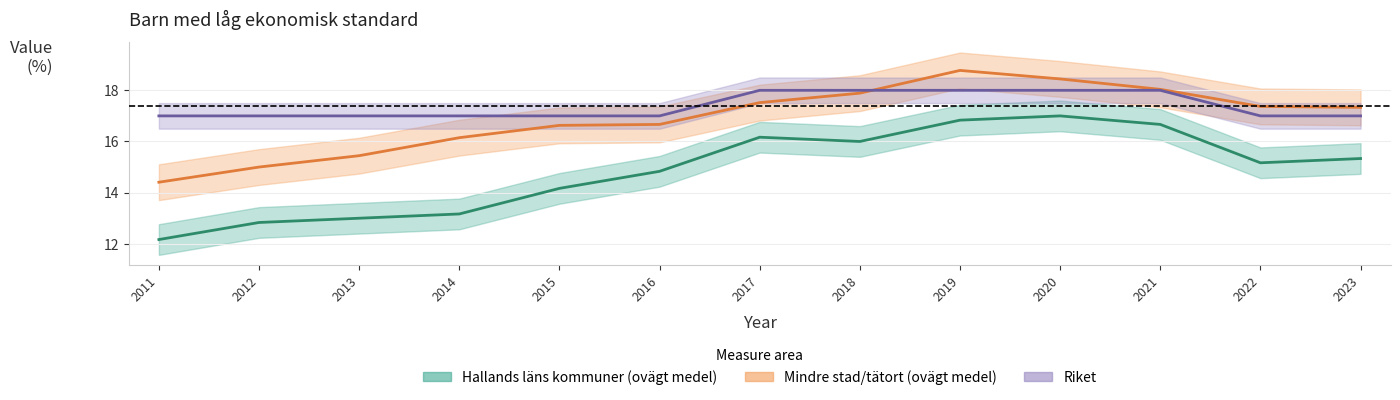

What is the minimum value for Hallands läns kommuner (ovägt medel)?

12.2